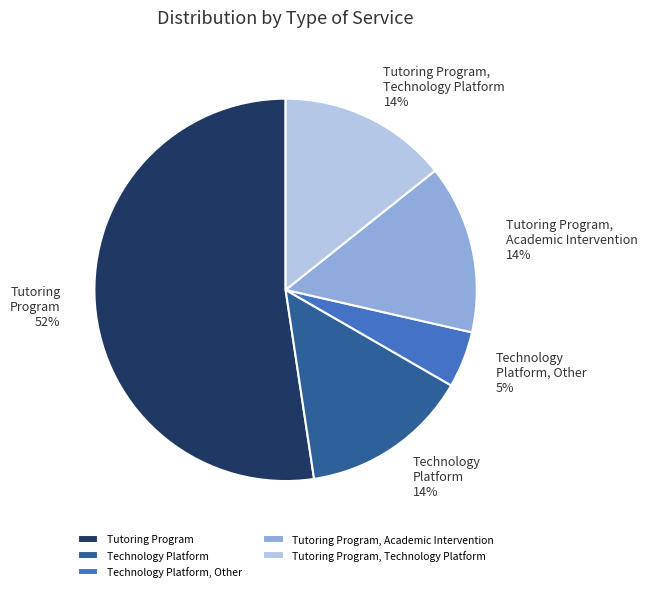

Is there a majority slice in this chart?

Yes